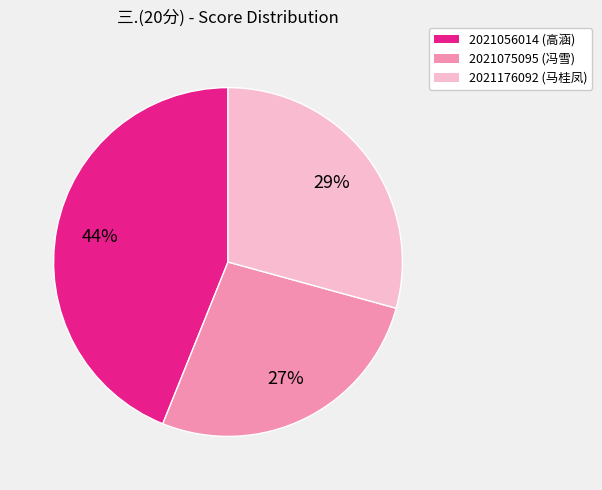

Does 2021056014 represent more than half of the total?

No